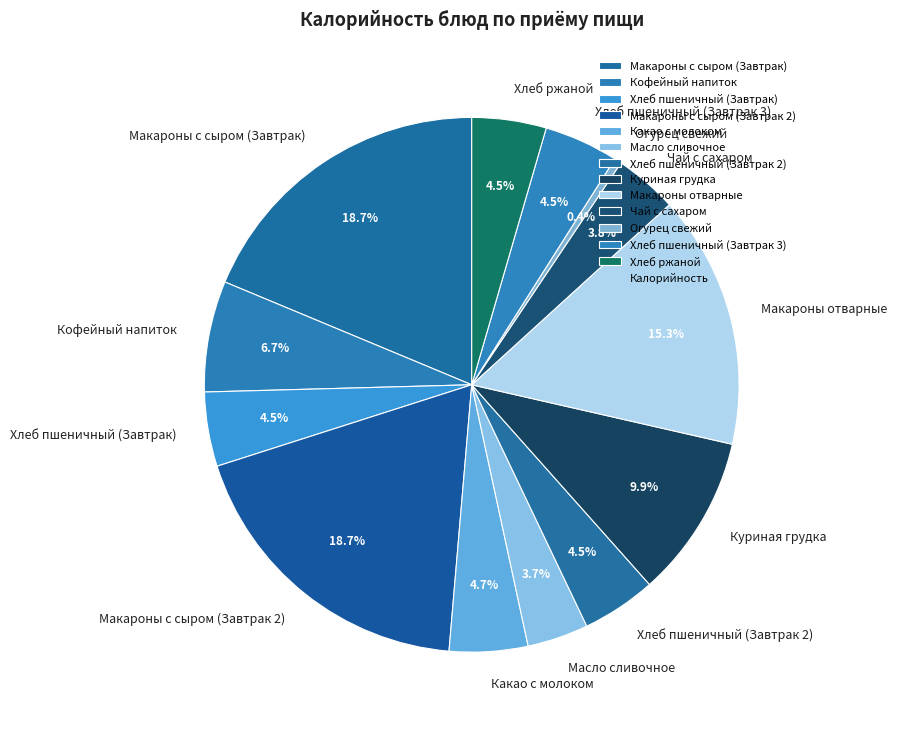

How many slices are in this pie chart?

13